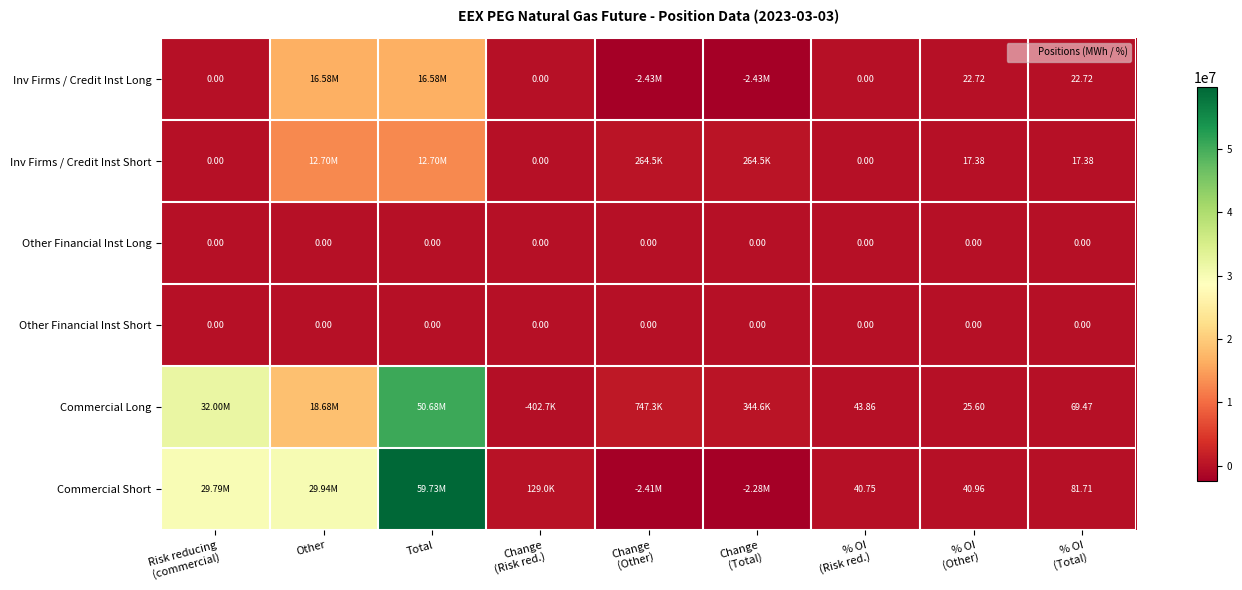

Where does the Commercial Long series first go above 344630?

Risk reducing (commercial)